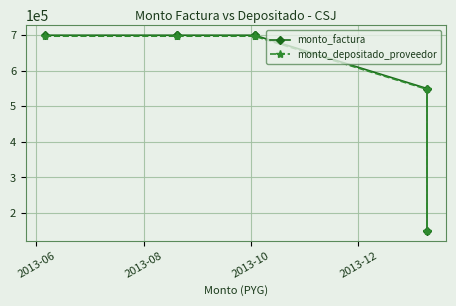

Which series has the widest spread of values?

monto_factura